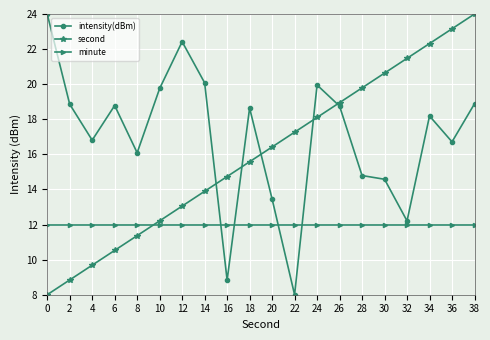

Reading right to left, extract all data points from this chart.

intensity(dBm): 38=18.9	36=16.7	34=18.2	32=12.2	30=14.6	28=14.8	26=18.8	24=20.0	22=8.0	20=13.5	18=18.6	16=8.8	14=20.1	12=22.4	10=19.8	8=16.1	6=18.8	4=16.8	2=18.9	0=24.0
second: 38=24.0	36=23.2	34=22.3	32=21.5	30=20.6	28=19.8	26=18.9	24=18.1	22=17.3	20=16.4	18=15.6	16=14.7	14=13.9	12=13.1	10=12.2	8=11.4	6=10.5	4=9.7	2=8.8	0=8.0
minute: 38=12.0	36=12.0	34=12.0	32=12.0	30=12.0	28=12.0	26=12.0	24=12.0	22=12.0	20=12.0	18=12.0	16=12.0	14=12.0	12=12.0	10=12.0	8=12.0	6=12.0	4=12.0	2=12.0	0=12.0